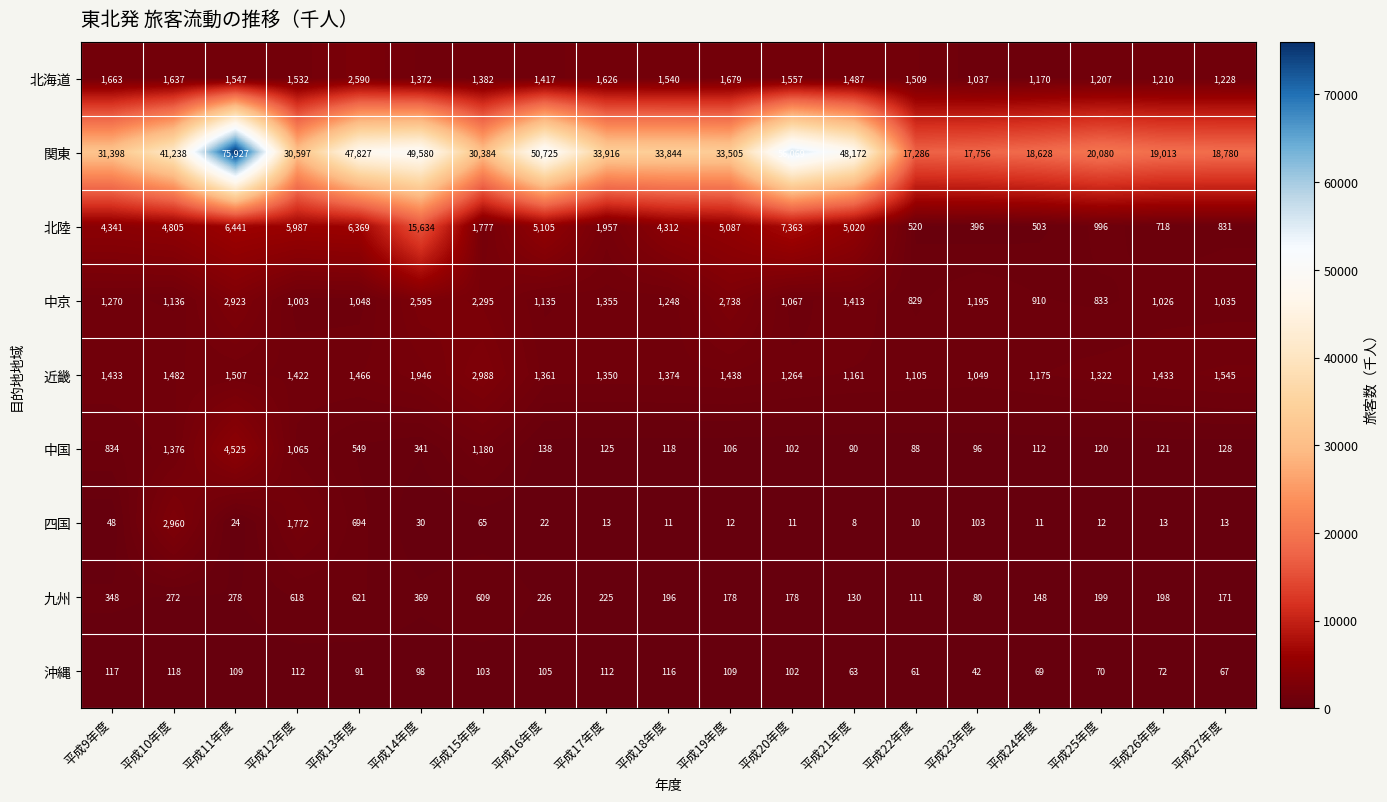

Which label corresponds to the smallest value in the chart?

平成21年度